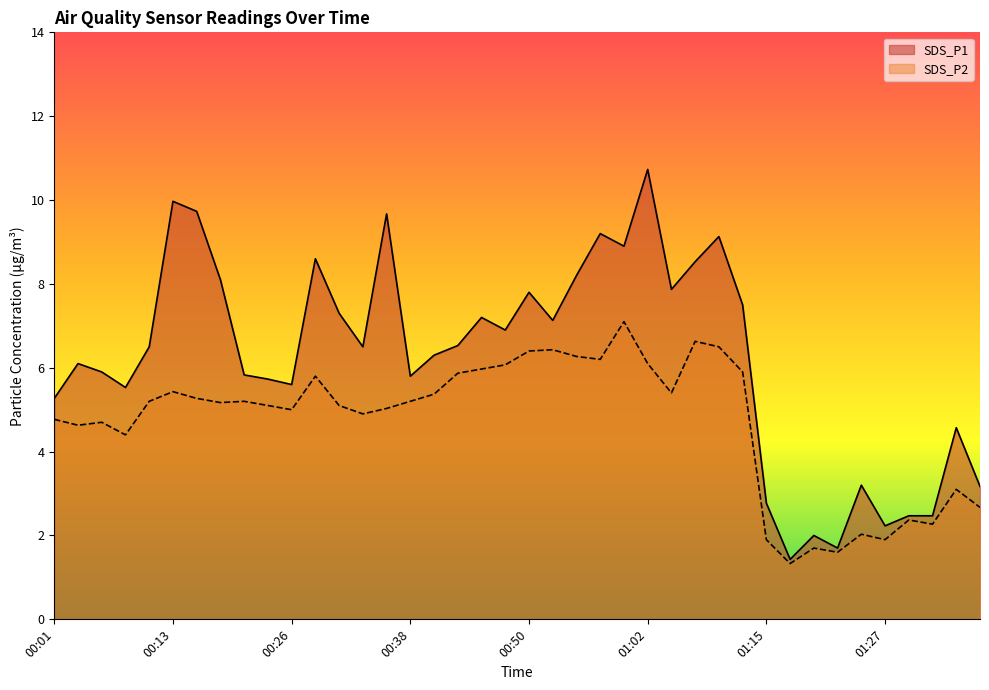

Rank the series by their maximum value, from lowest to highest.

SDS_P2, SDS_P1